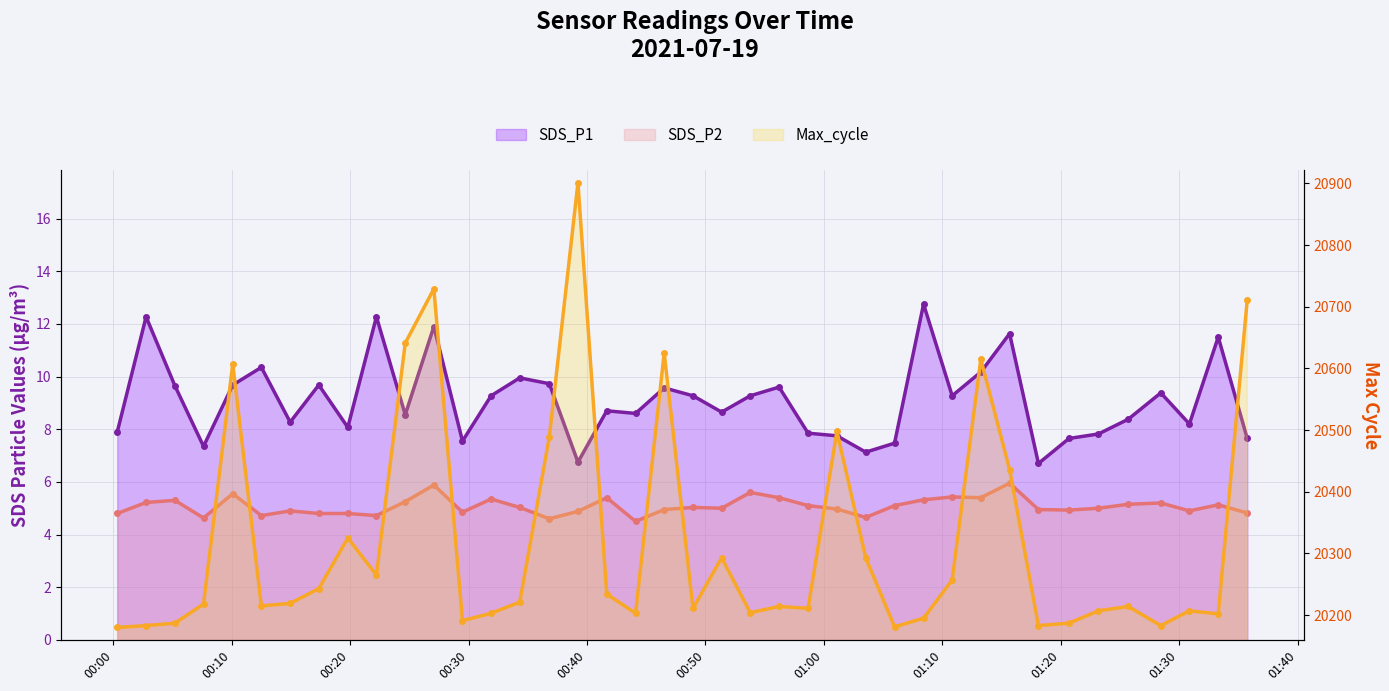

Reading left to right, extract all data points from this chart.

SDS_P1: 7.9	12.3	9.7	7.3	9.7	10.3	8.3	9.7	8.1	12.3	8.6	11.9	7.5	9.3	9.9	9.7	6.8	8.7	8.6	9.6	9.3	8.7	9.3	9.6	7.8	7.8	7.1	7.5	12.8	9.3	10.2	11.6	6.7	7.7	7.8	8.4	9.4	8.2	11.5	7.7
SDS_P2: 4.8	5.2	5.3	4.6	5.5	4.7	4.9	4.8	4.8	4.7	5.2	5.9	4.8	5.3	5.0	4.6	4.9	5.4	4.5	5.0	5.0	5.0	5.6	5.4	5.1	5.0	4.7	5.1	5.3	5.4	5.4	6.0	5.0	4.9	5.0	5.2	5.2	4.9	5.1	4.8
Max_cycle: 20180.0	20183.0	20187.0	20218.0	20607.0	20215.0	20219.0	20243.0	20325.0	20265.0	20641.0	20729.0	20191.0	20203.0	20221.0	20489.0	20901.0	20234.0	20203.0	20625.0	20211.0	20293.0	20204.0	20214.0	20211.0	20498.0	20293.0	20181.0	20195.0	20257.0	20615.0	20436.0	20183.0	20187.0	20207.0	20214.0	20183.0	20207.0	20202.0	20711.0